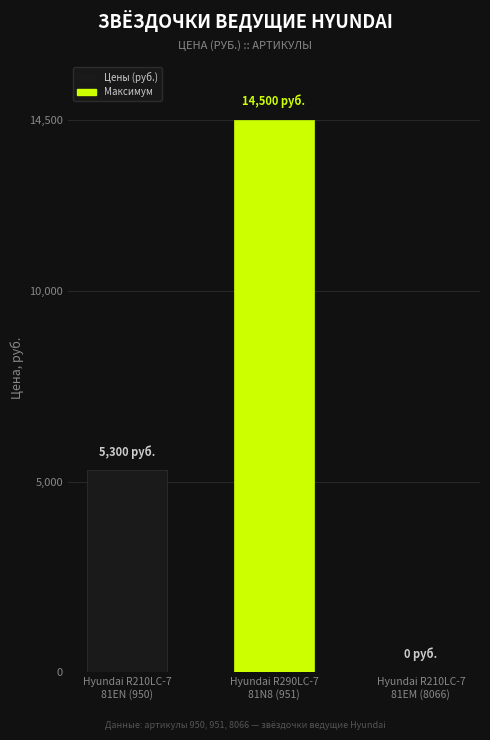

At which label is the value closest to 7250?

Hyundai R210LC-7
81EN (950)